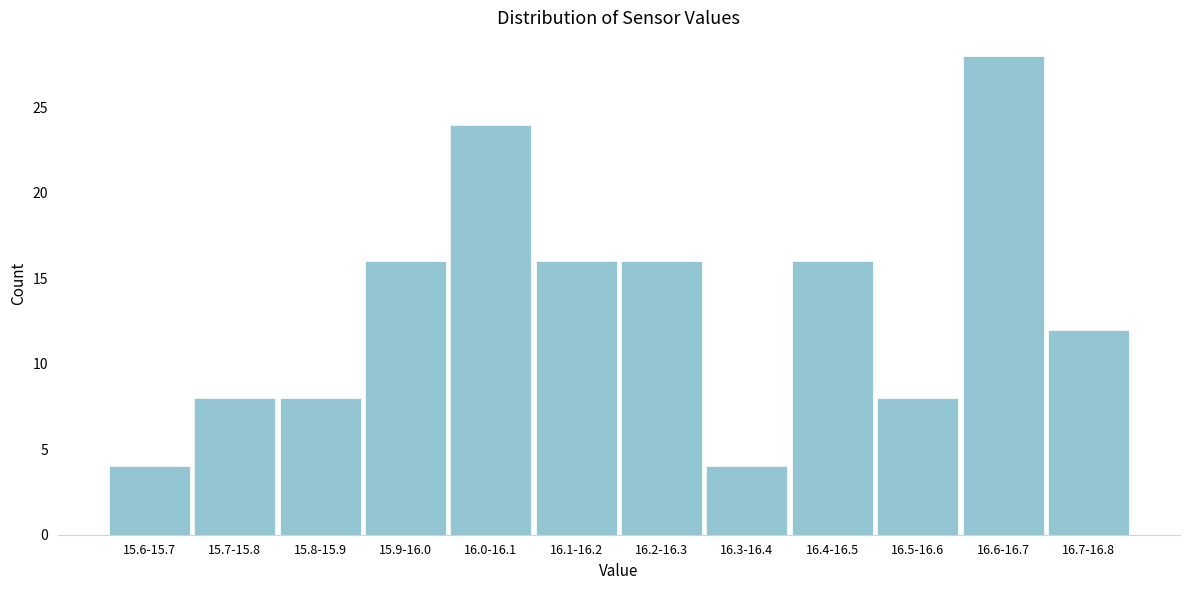

Reading left to right, what are all the values shown in this chart?

15.6-15.7=4	15.7-15.8=8	15.8-15.9=8	15.9-16.0=16	16.0-16.1=24	16.1-16.2=16	16.2-16.3=16	16.3-16.4=4	16.4-16.5=16	16.5-16.6=8	16.6-16.7=28	16.7-16.8=12